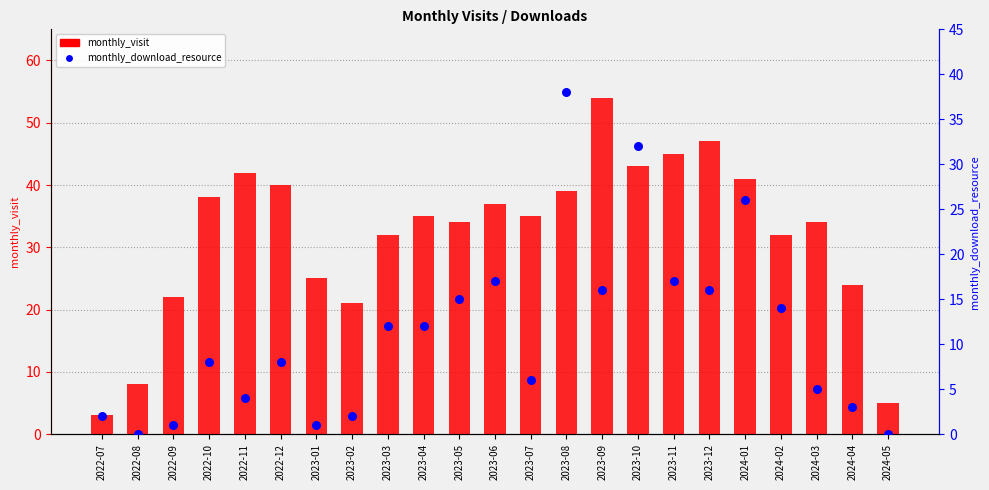

What are all the series names shown in the legend?

monthly_visit, monthly_download_resource